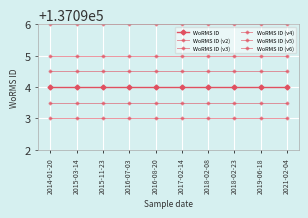

Is it true that WoRMS ID (v3) equals 137096.0 at 2014-01-20?

True